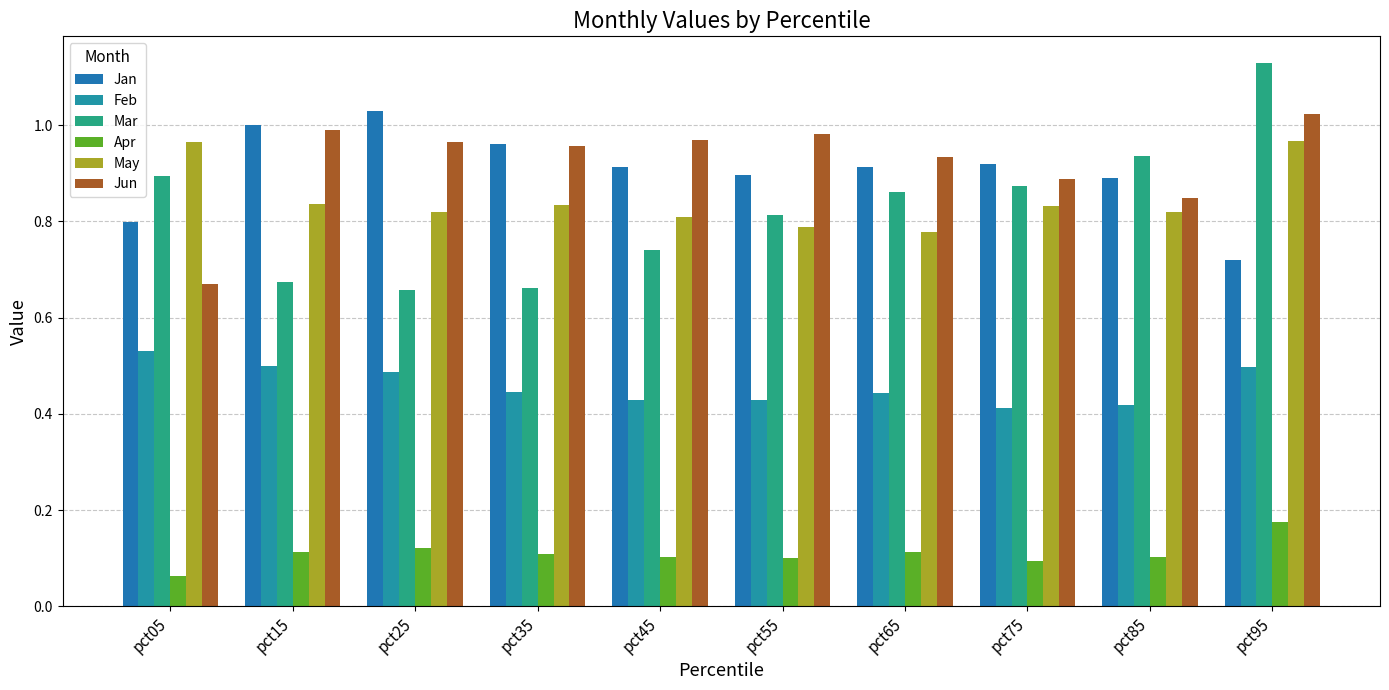

At which category is the sum across all series the highest?

pct95